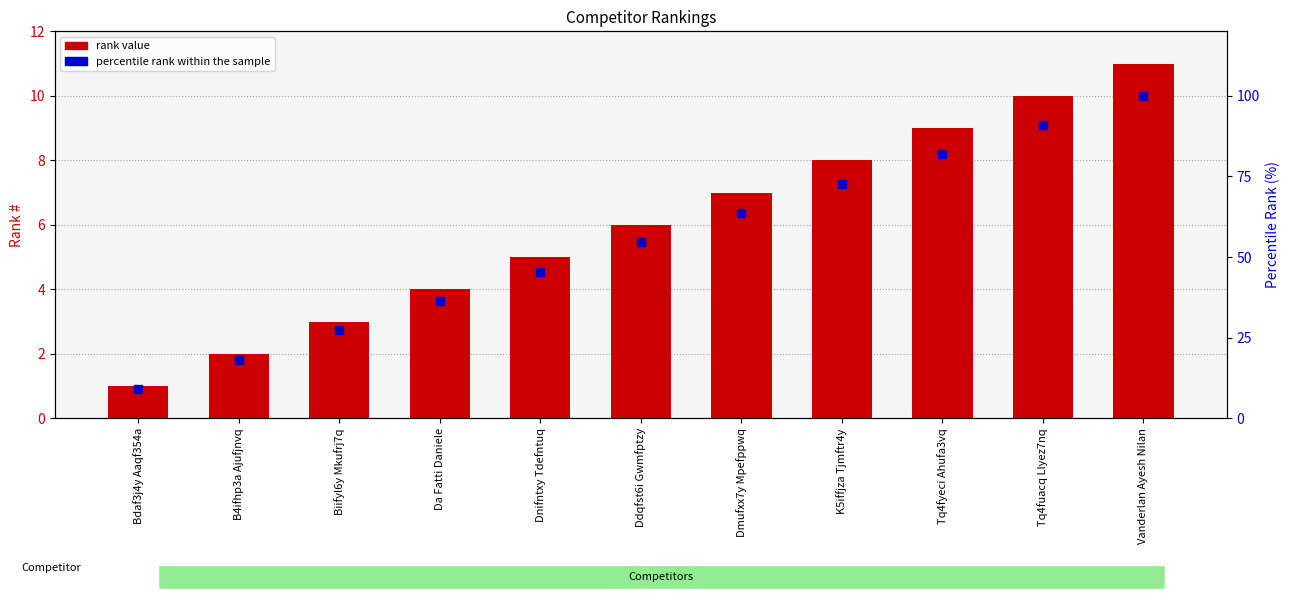

At how many categories does at least one series exceed 29?

8